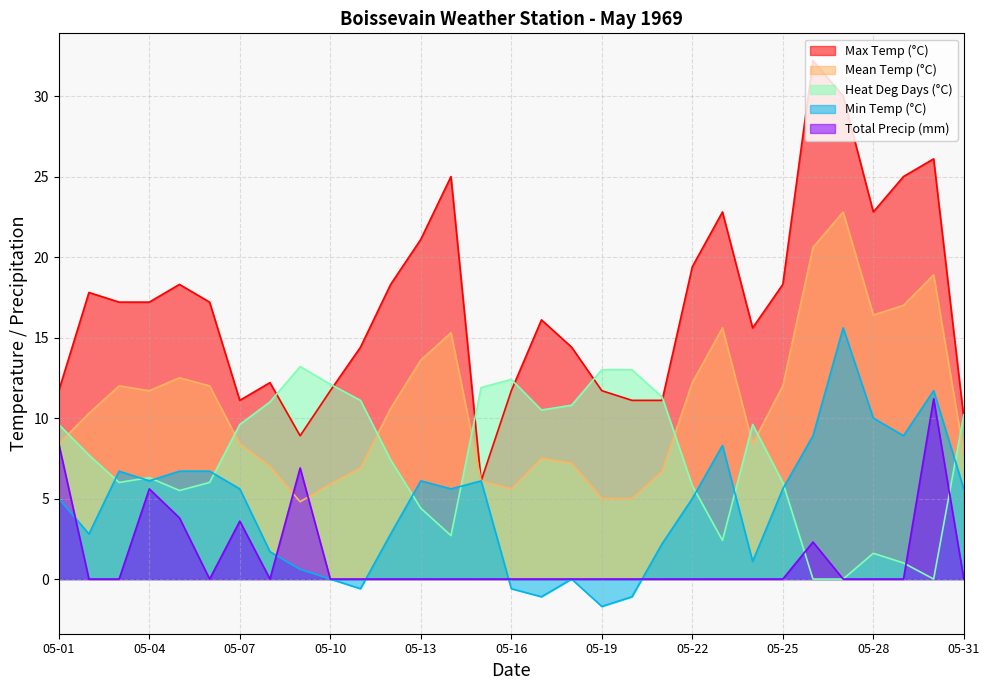

Where is Max Temp (°C) nearest to the value 19?

05-22